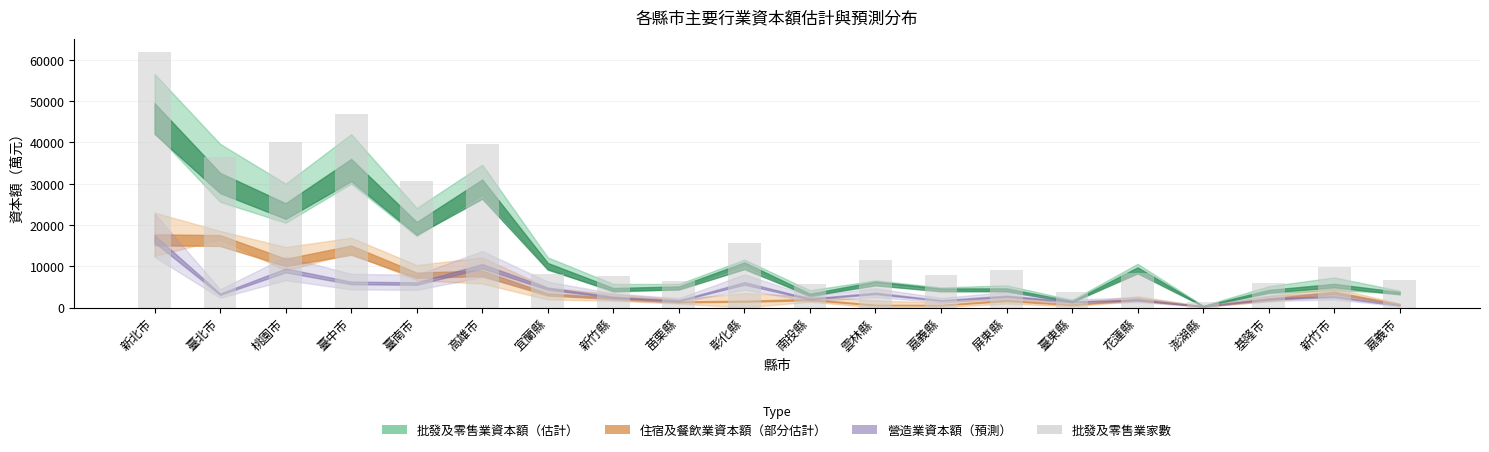

The value at 花蓮縣 is 11645. True or false?

False